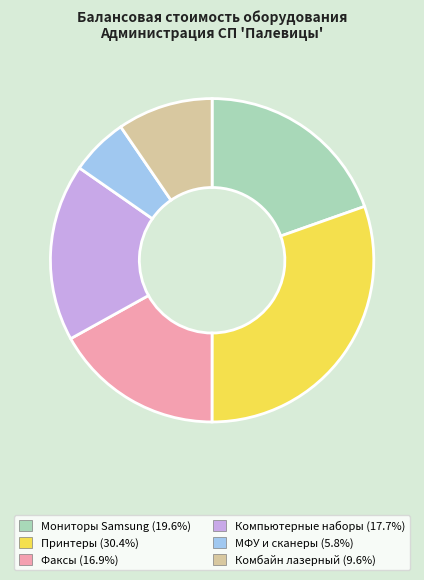

Is there any slice that represents more than half of the pie?

No